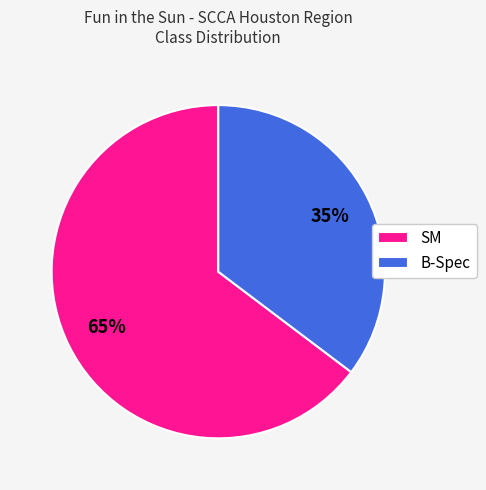

Does SM represent more than half of the total?

Yes